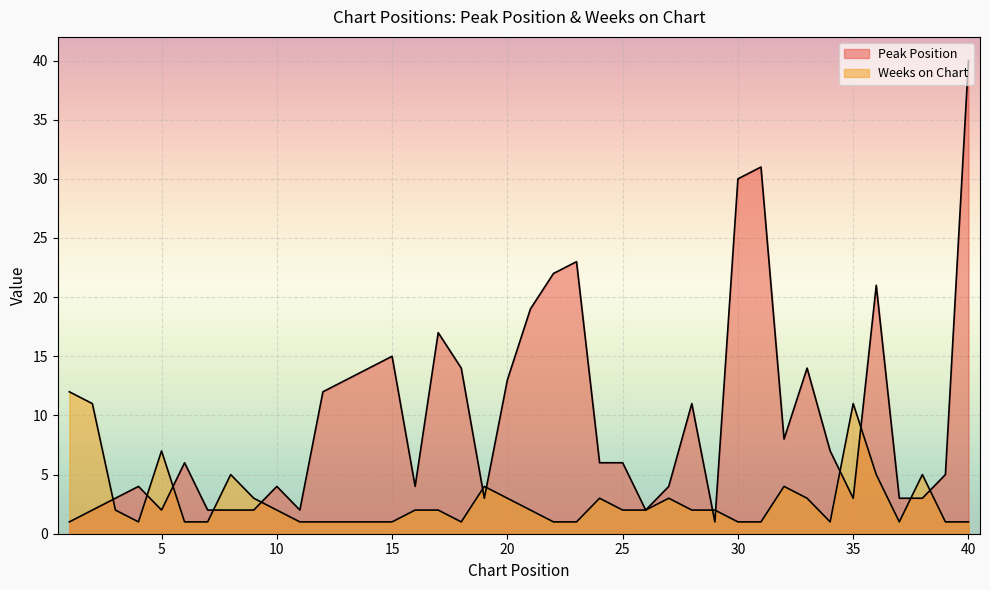

Which series ends up on top after the final intersection of Peak Position and Weeks on Chart?

Peak Position